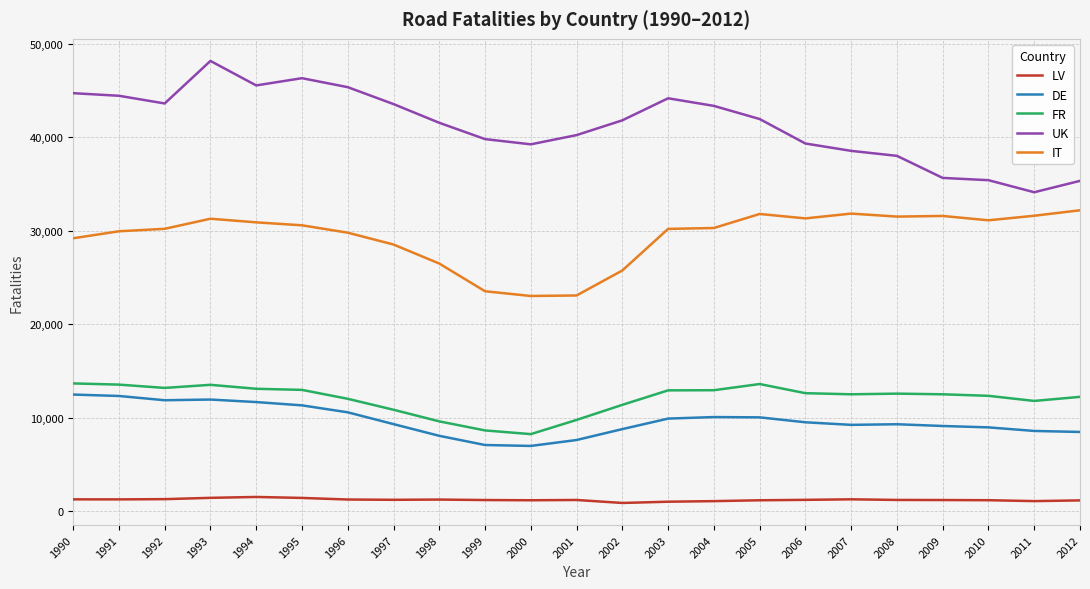

Where does the UK series first go above 41814?

1990